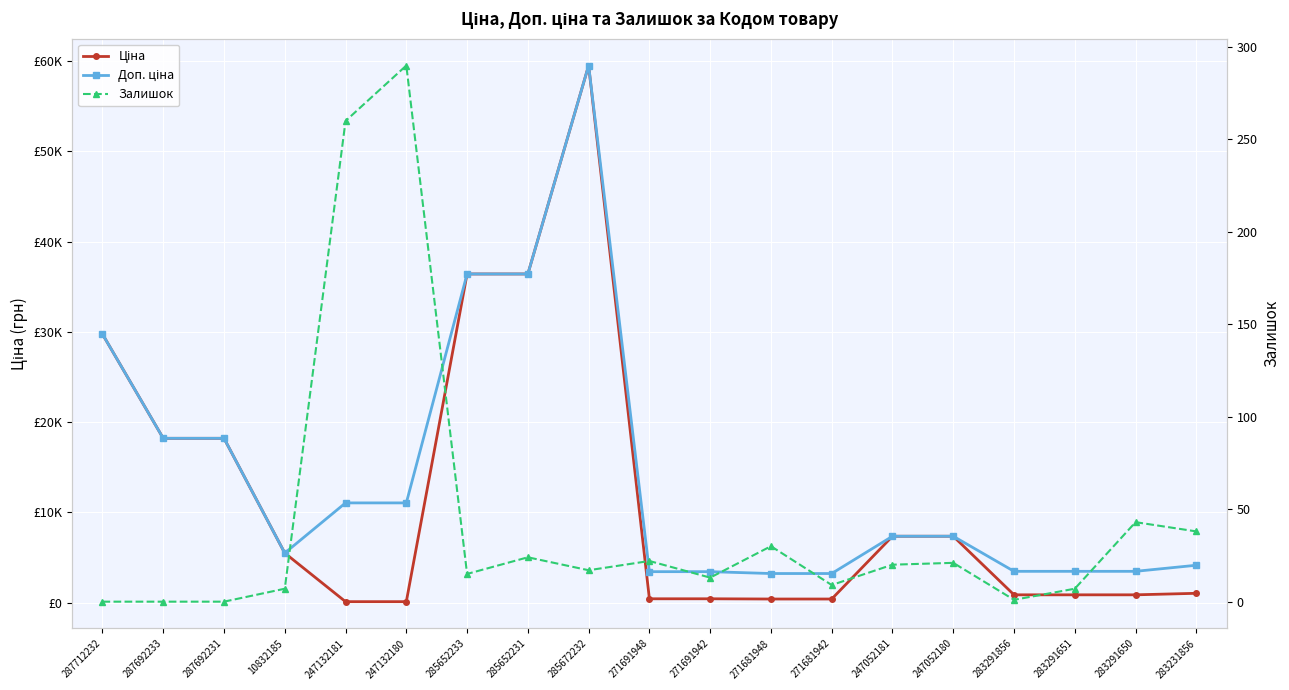

Reading left to right, list all the values displayed in this chart.

Ціна: 29761.5	18212.0	18212.0	5497.3	110.5	110.5	36424.0	36424.0	59523.0	429.3	429.3	403.6	403.6	7360.2	7360.2	868.0	868.0	868.0	1036.5
Доп. ціна: 29761.5	18212.0	18212.0	5497.3	11055.0	11055.0	36424.0	36424.0	59523.0	3434.6	3434.6	3228.8	3228.8	7360.2	7360.2	3472.1	3472.1	3472.1	4145.9
Залишок: 0.0	0.0	0.0	7.0	260.0	290.0	15.0	24.0	17.0	22.0	13.0	30.0	9.0	20.0	21.0	1.0	7.0	43.0	38.0